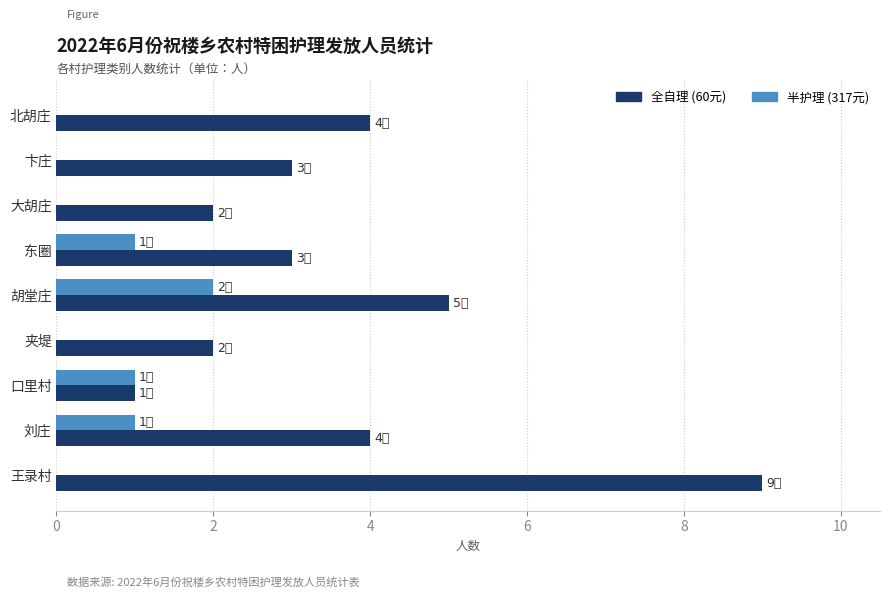

The 半护理 (317元) series shows 0 at 王录村. True or false?

True